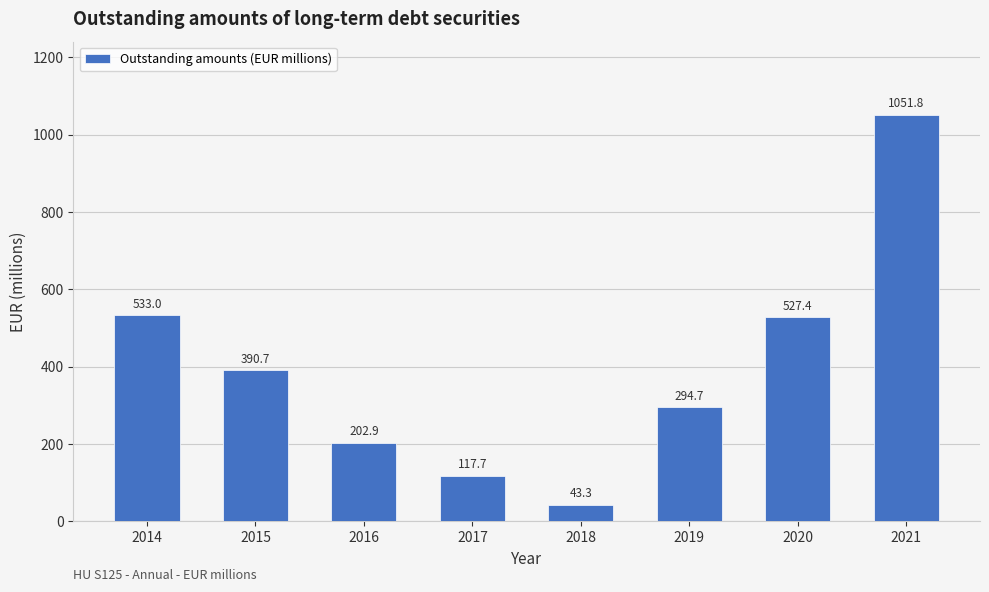

How many data points does each series have?

8